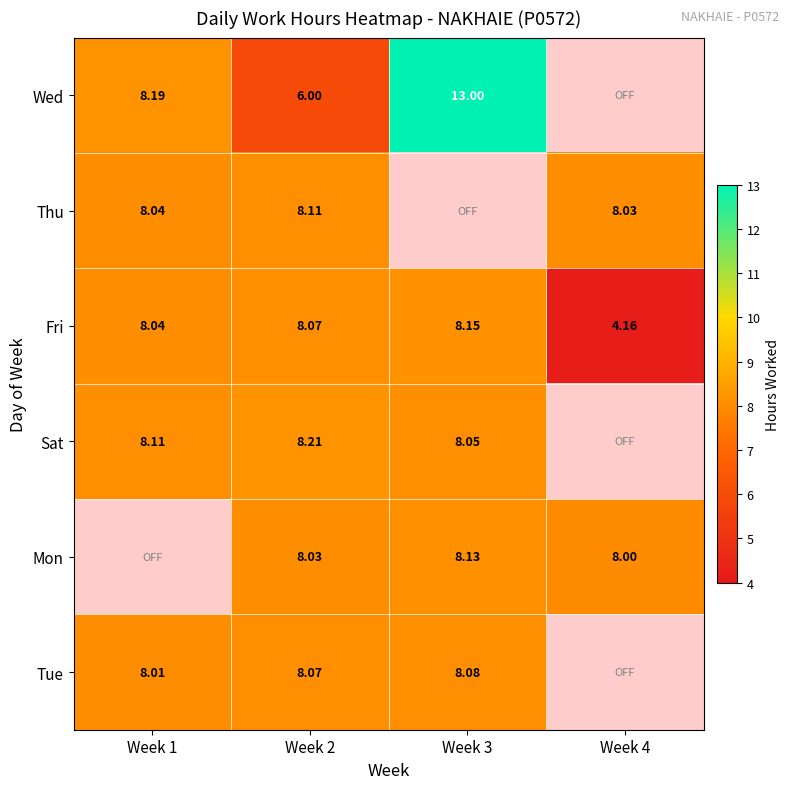

Count the number of data series in this chart.

6